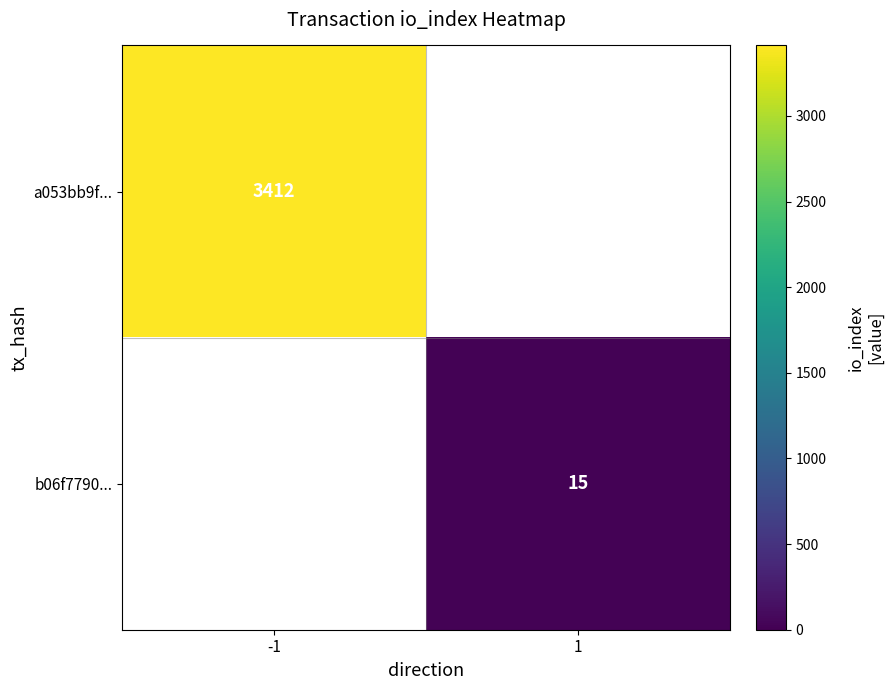

Which label corresponds to the smallest value in the chart?

1